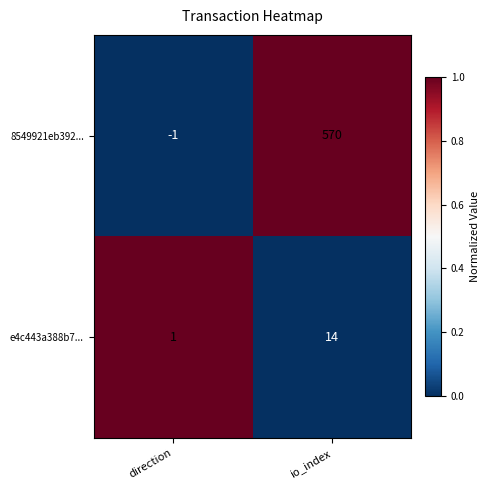

Which series changed the most between direction and io_index?

8549921eb392...